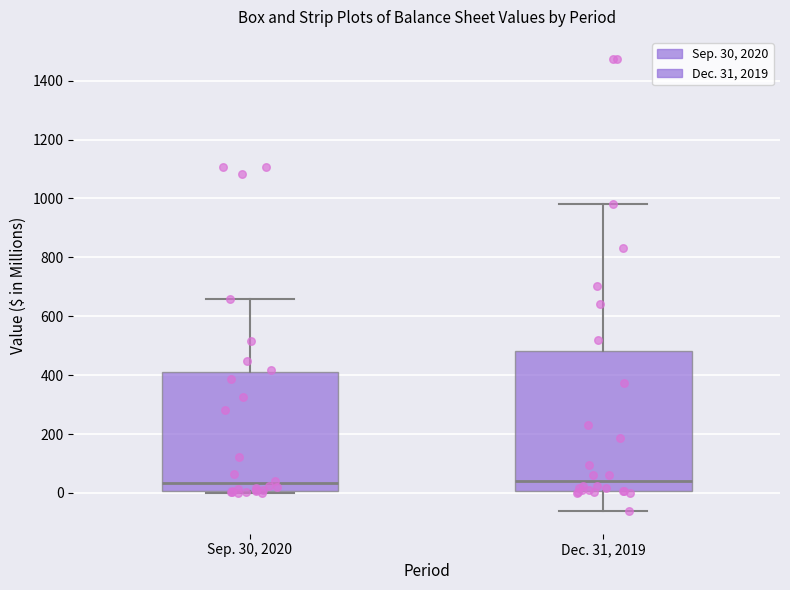

Comparing the boxes themselves (not the whiskers), which one is the tallest?

Dec. 31, 2019